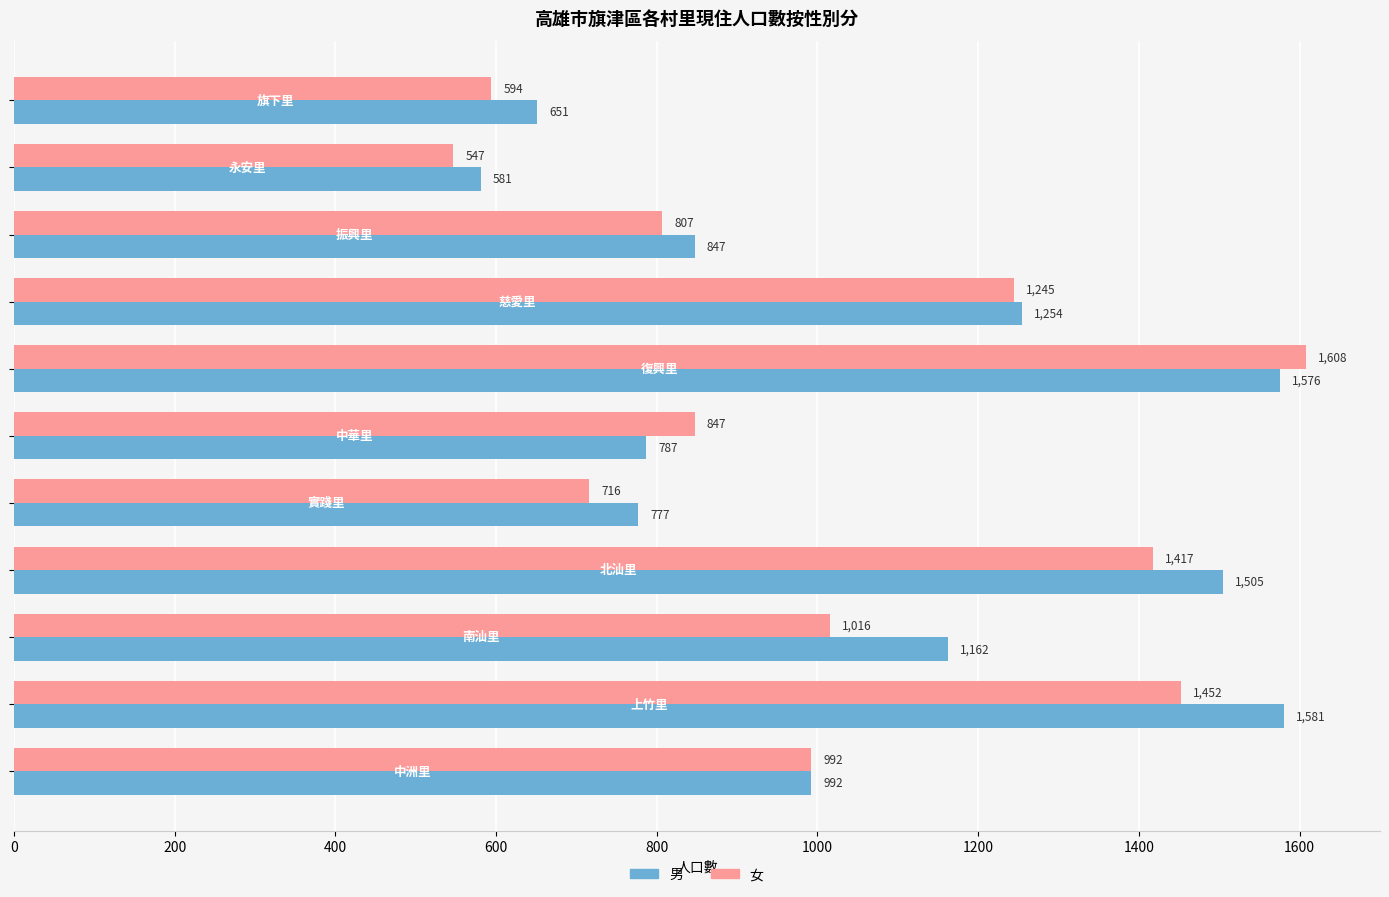

List the series in order of their peak value, highest first.

女, 男